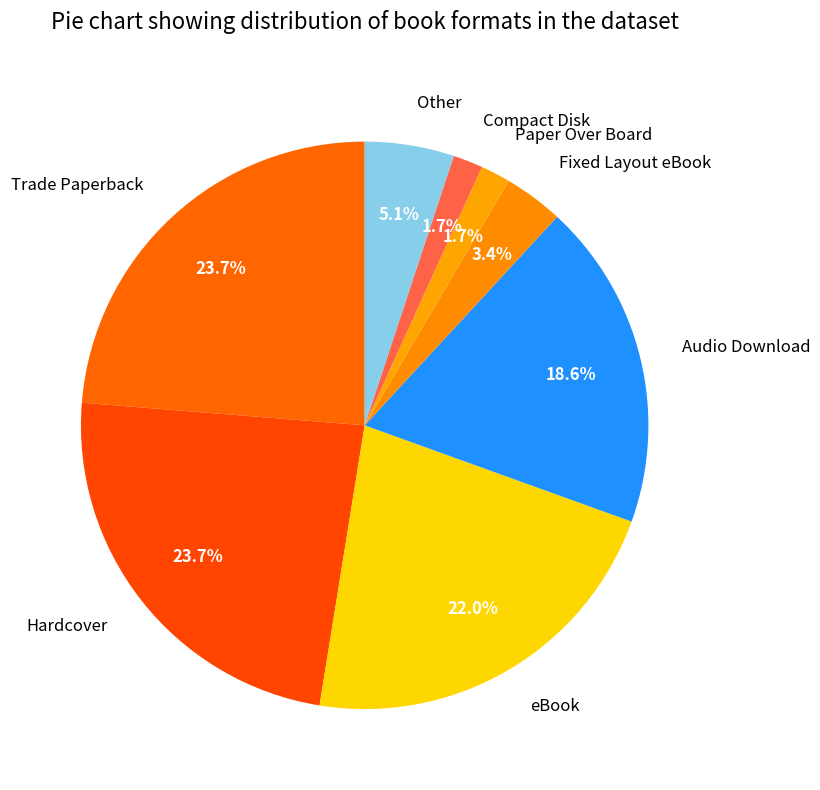

To the nearest percent, what is the difference between the largest and smallest slice percentages?

22%